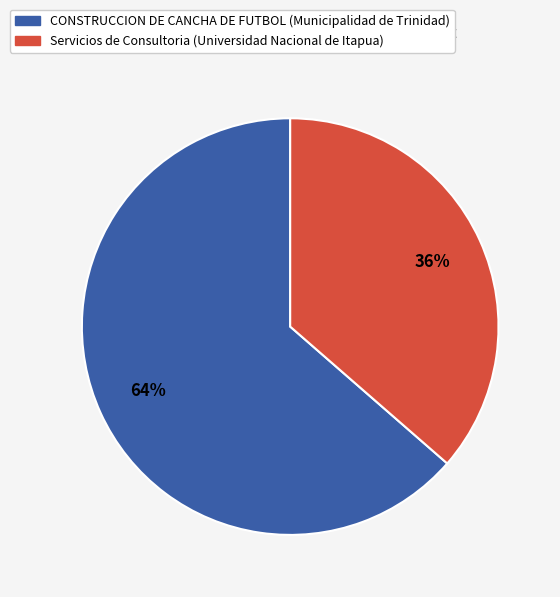

Do CONSTRUCCION DE CANCHA DE FUTBOL (Municipalidad de Trinidad) and Servicios de Consultoria (Universidad Nacional de Itapua) together represent more than half of the pie?

Yes